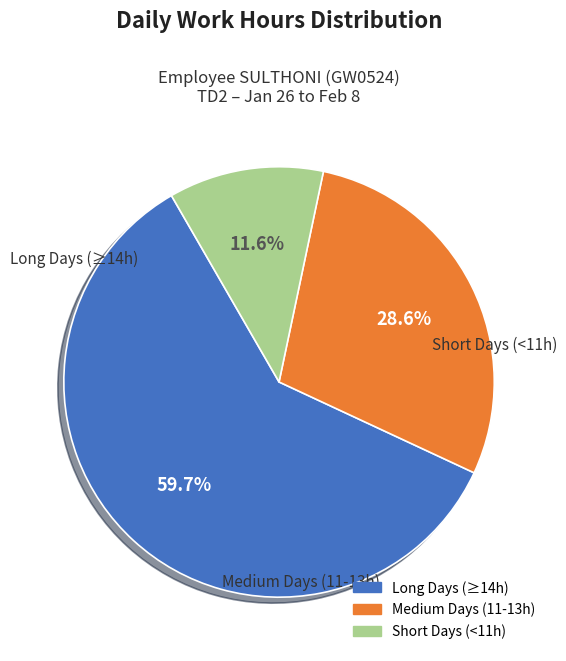

Does any single category account for the majority?

Yes